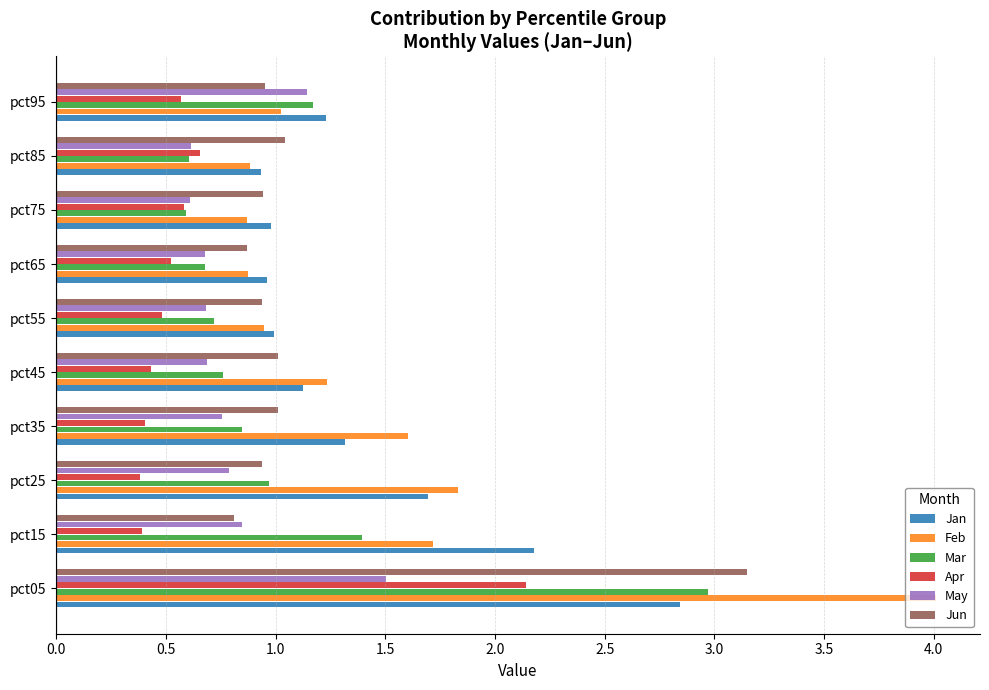

What is the difference between the maximum and minimum values in the Feb series?

3.1